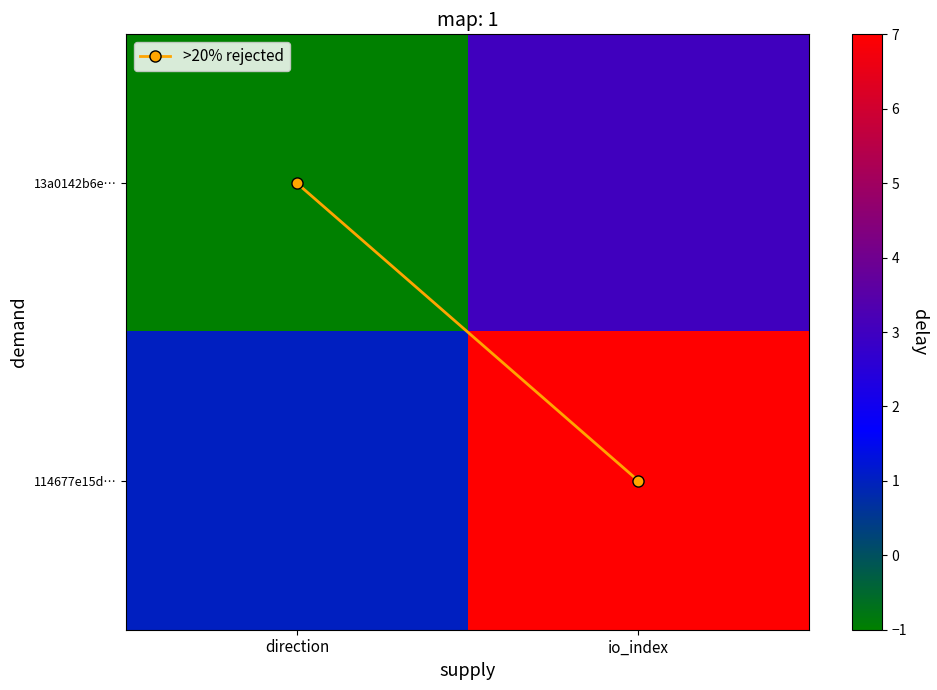

Count the number of categories in the chart.

2